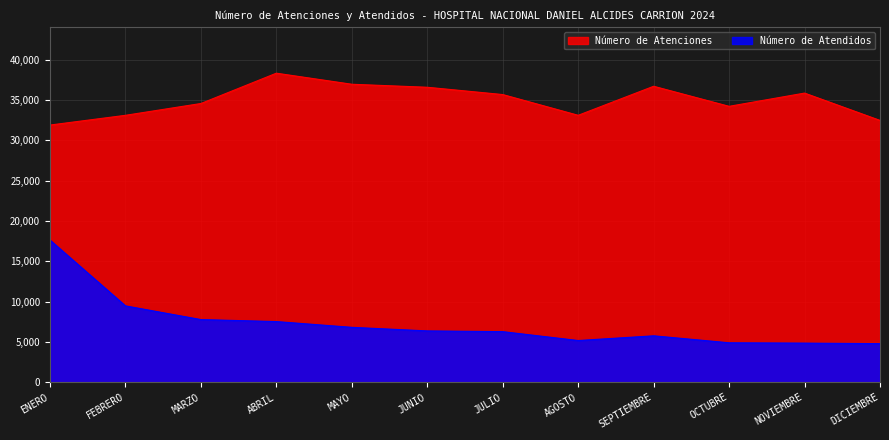

Is it true that Número de Atendidos equals 13186 at MARZO?

False